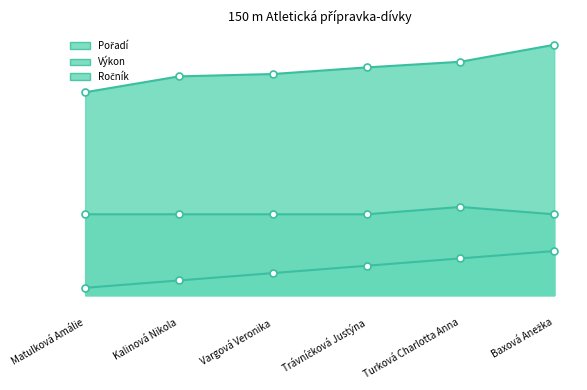

True or false: Pořadí and Ročník cross at least once.

False